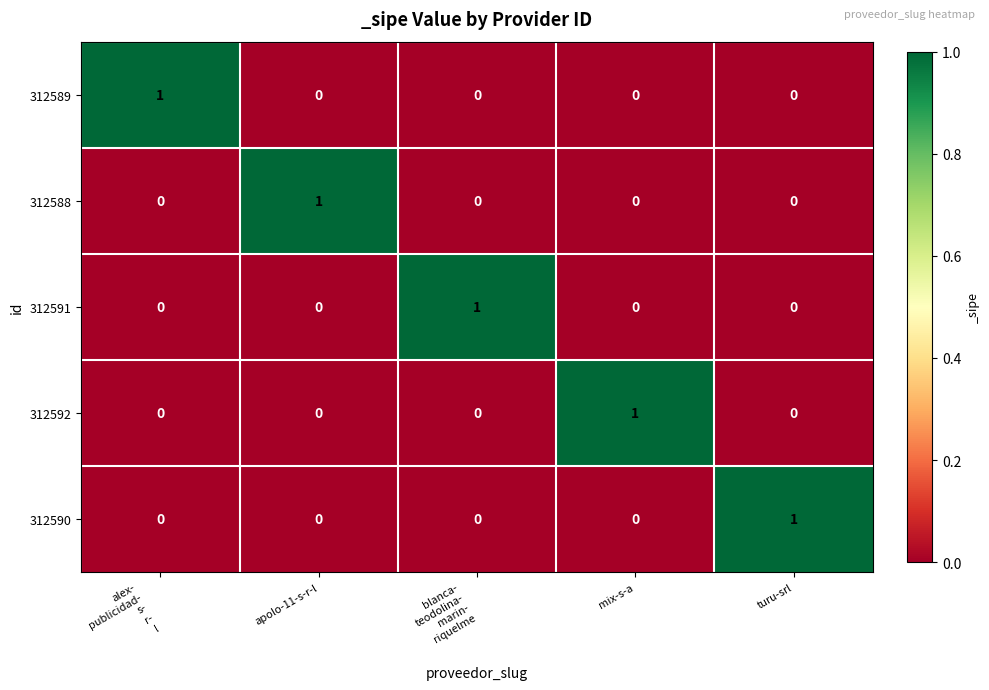

At how many categories does at least one series exceed 0?

5